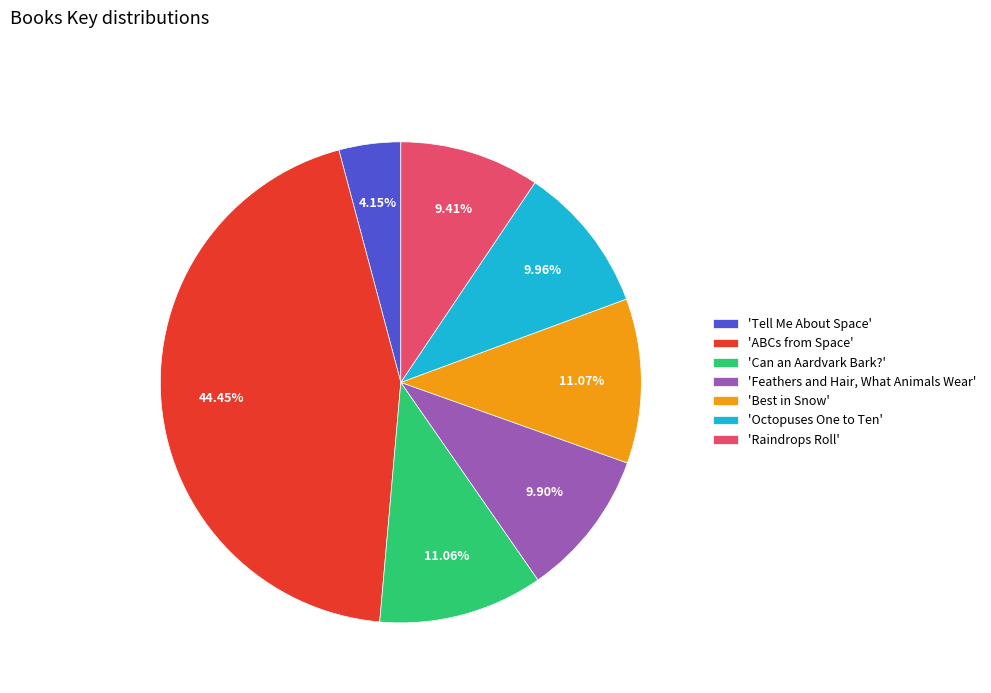

Do 'Octopuses One to Ten' and 'Best in Snow' together represent more than half of the pie?

No